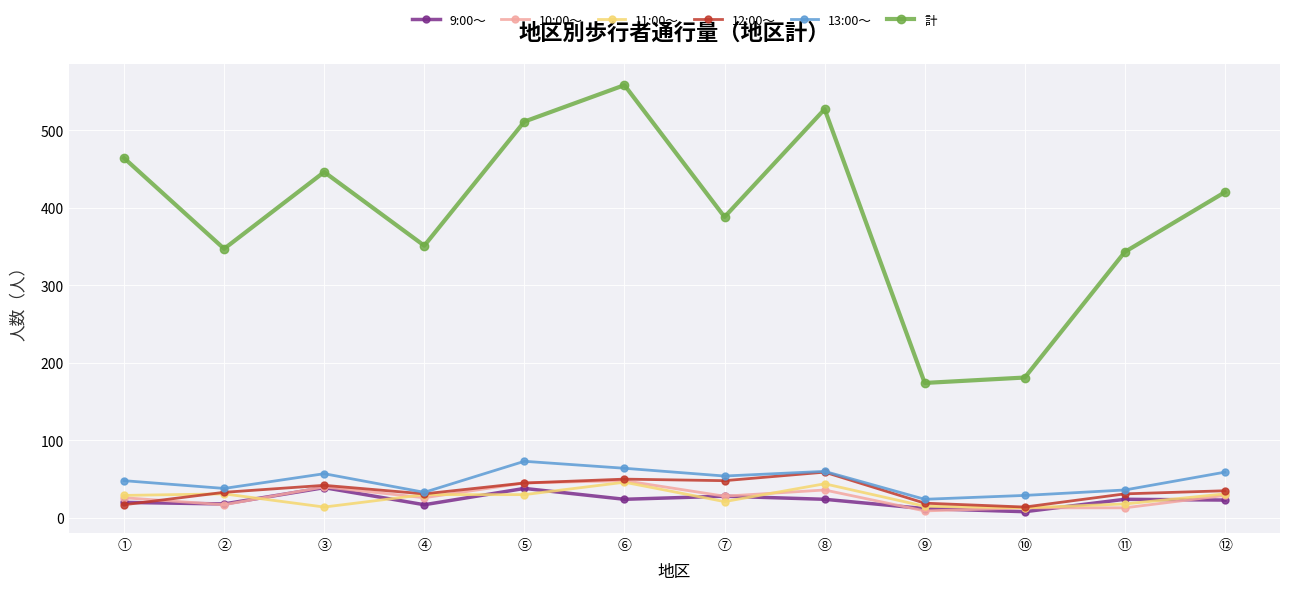

What is the lowest value of the 12:00～ series?

14